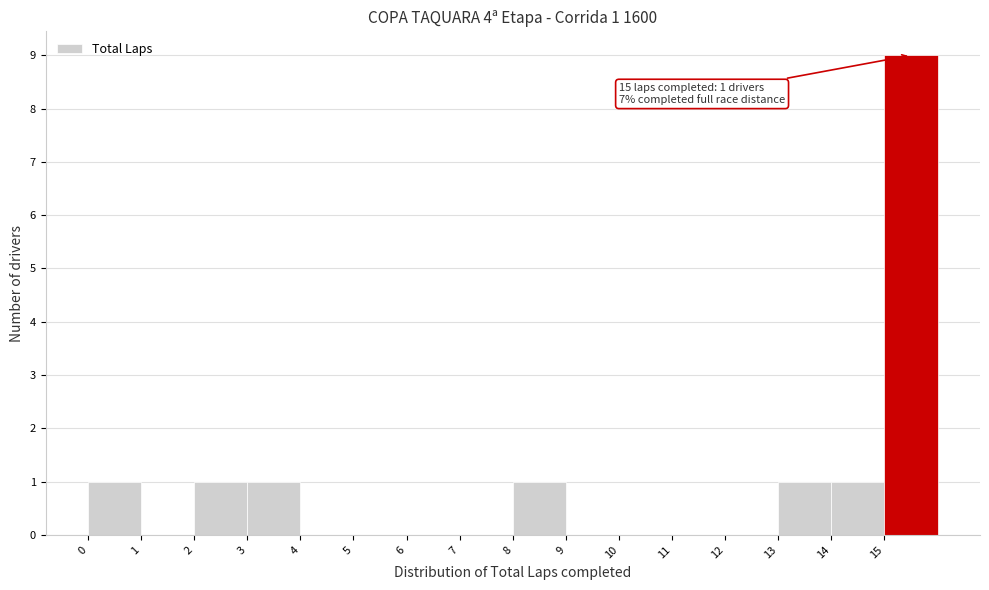

Over which range of the x-axis is the bar tallest?

15 to 16